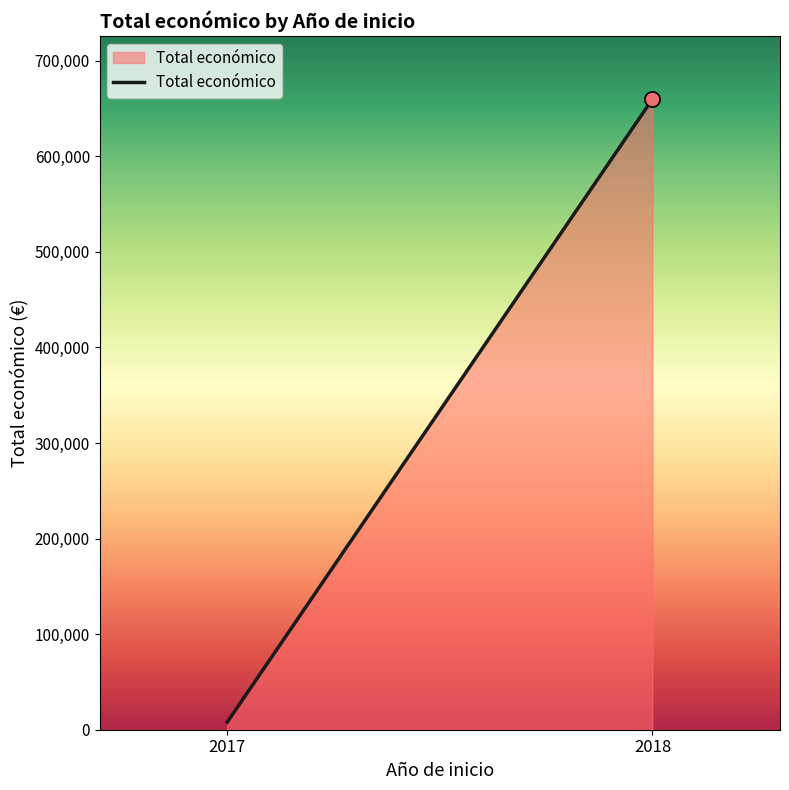

What is the change in value from 2017 to 2018?

+651986